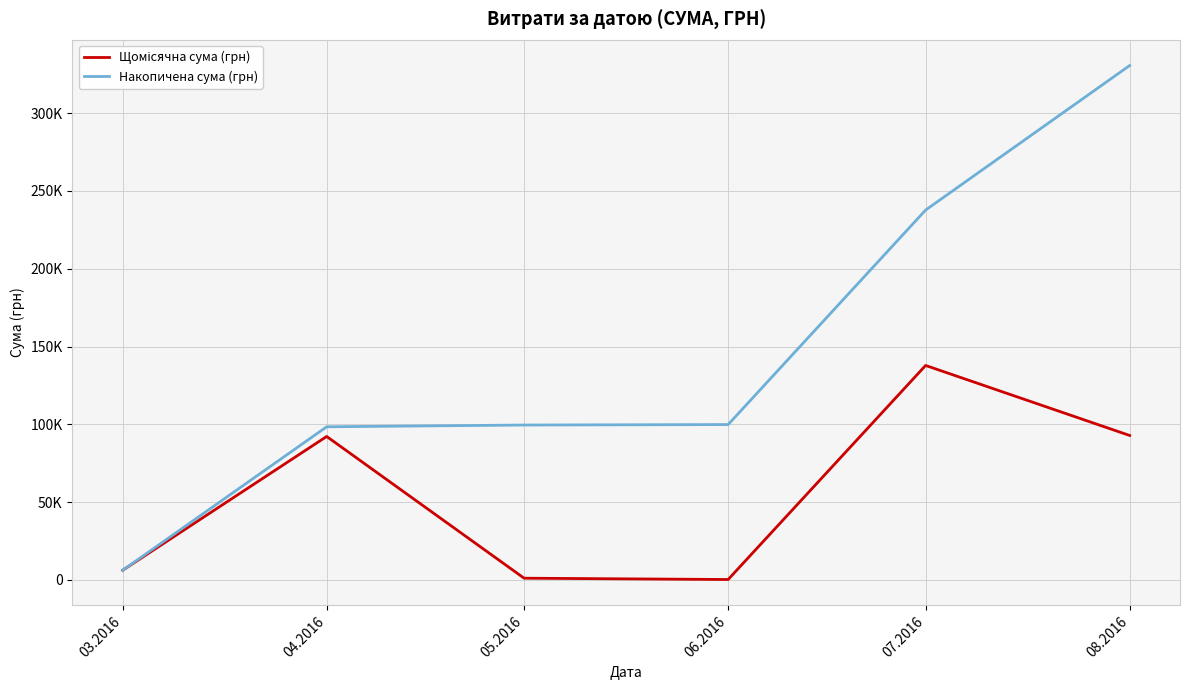

Does the chart display data point markers on the line(s)?

No